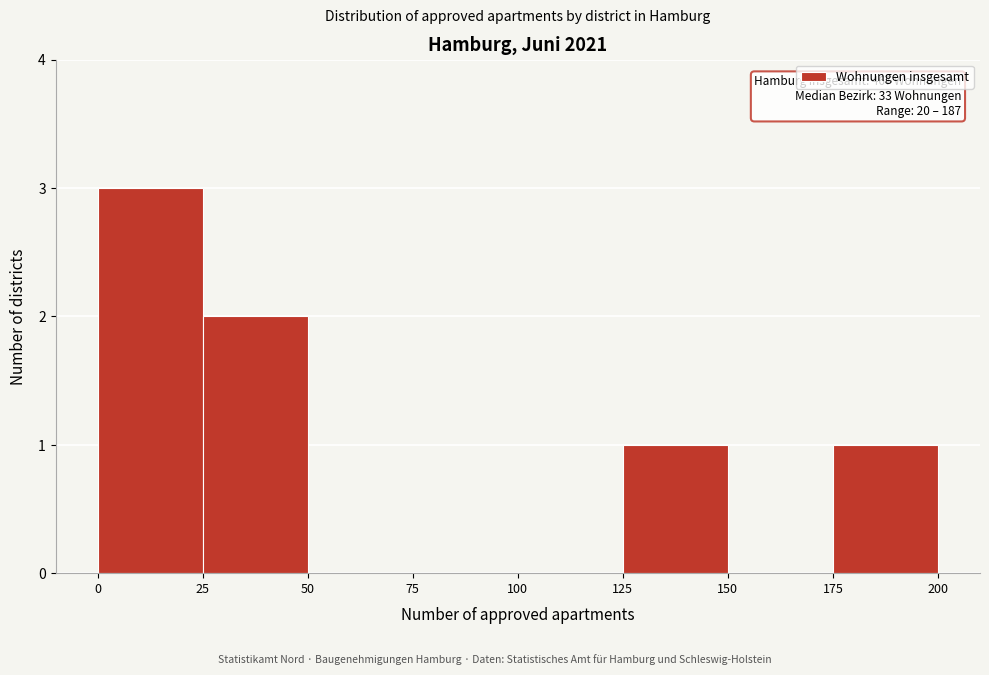

Which range on the x-axis has the tallest bar?

0 to 25